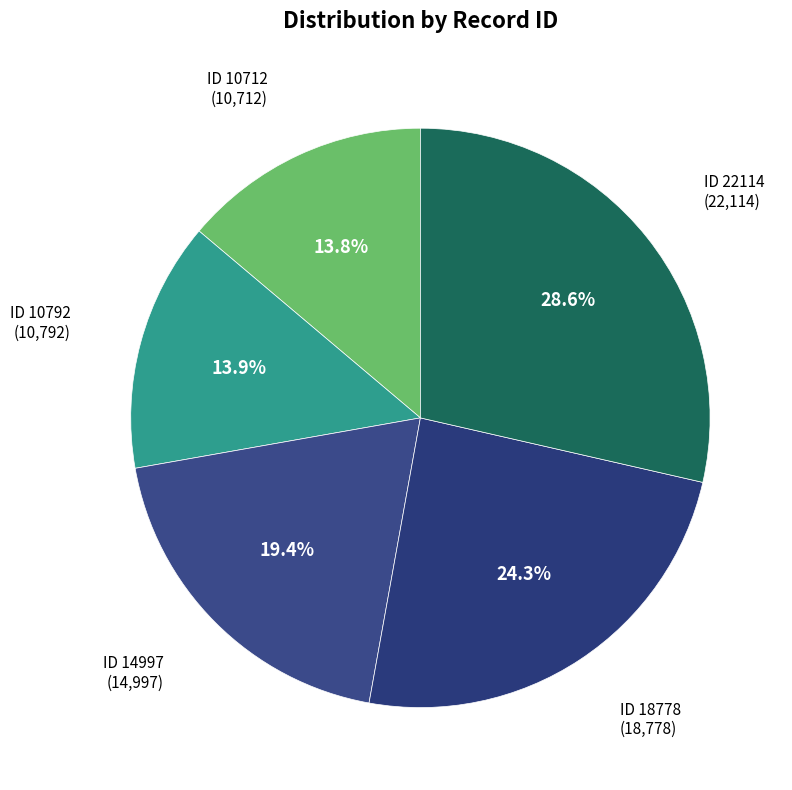

What is the largest slice in the pie chart?

ID 22114